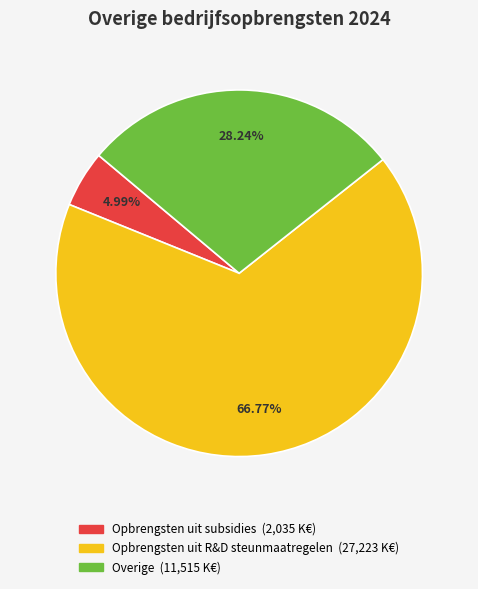

To the nearest percent, what is the average slice percentage?

33%